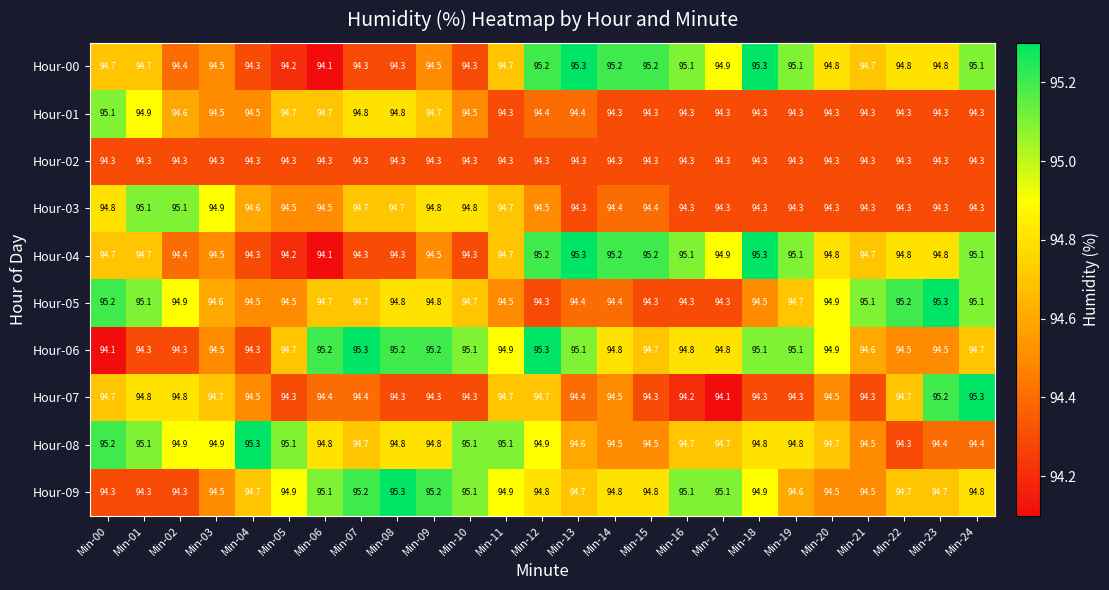

What is the difference between the highest and lowest values at Min-07?

1.0